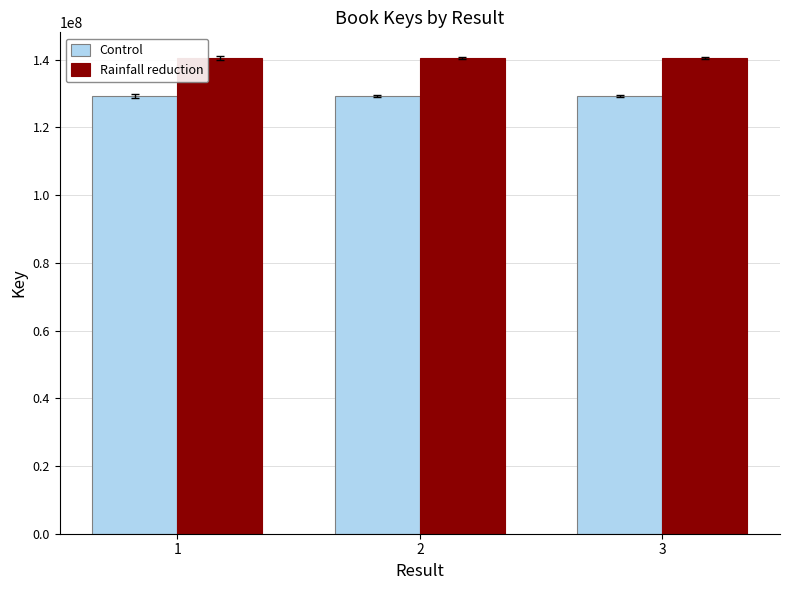

How many bars are there in total?

6